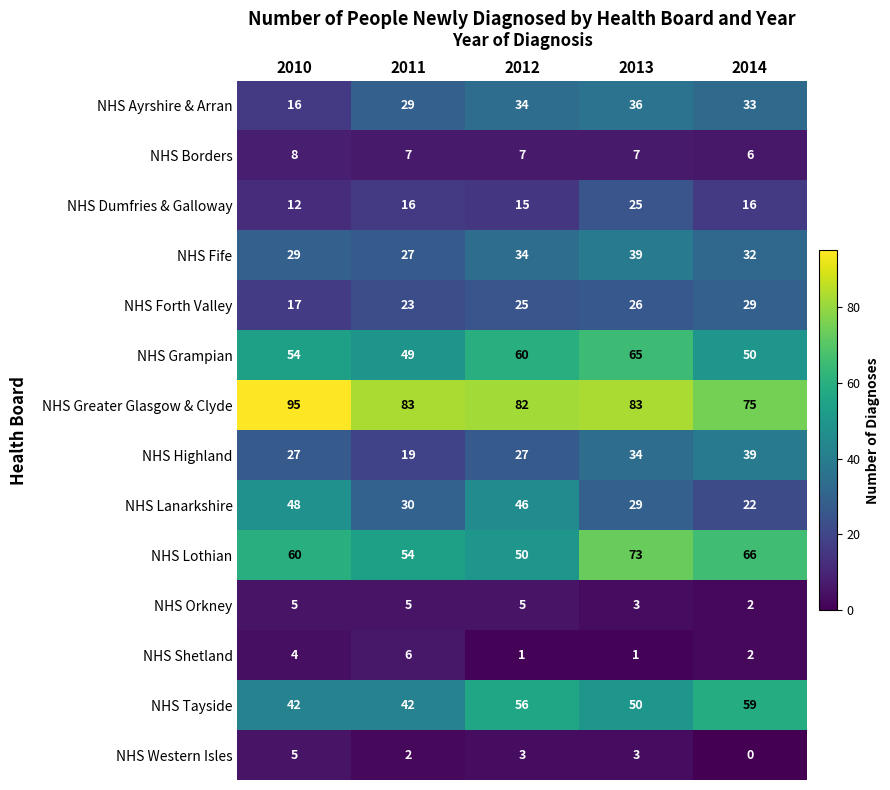

Rank the categories by NHS Fife value from lowest to highest.

2011, 2010, 2014, 2012, 2013